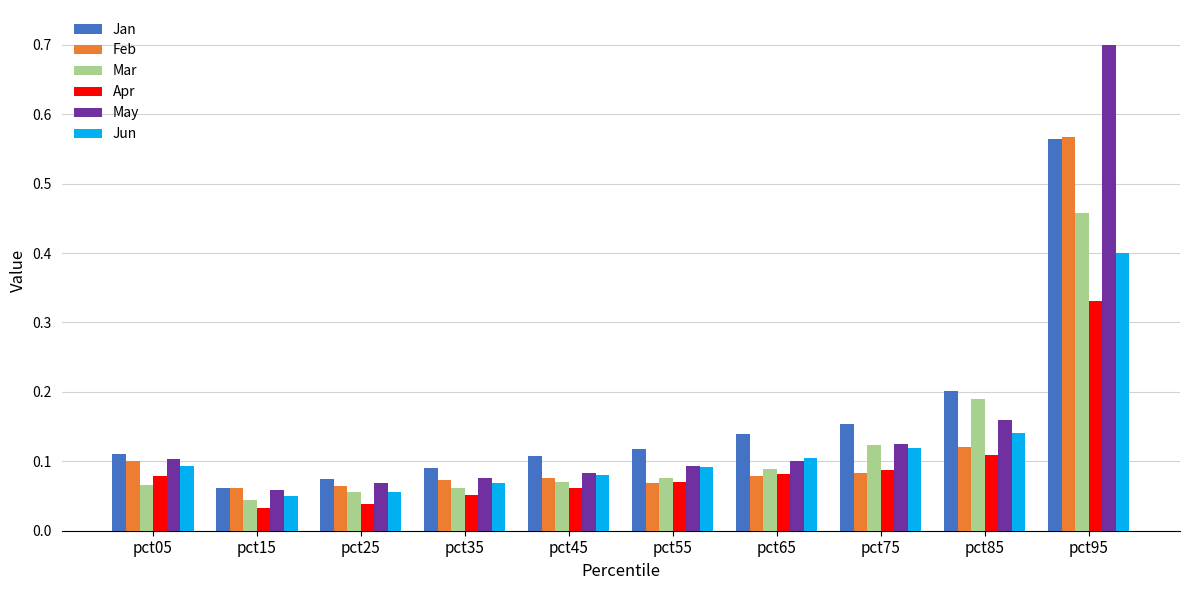

Which series has the largest range (max minus min)?

May